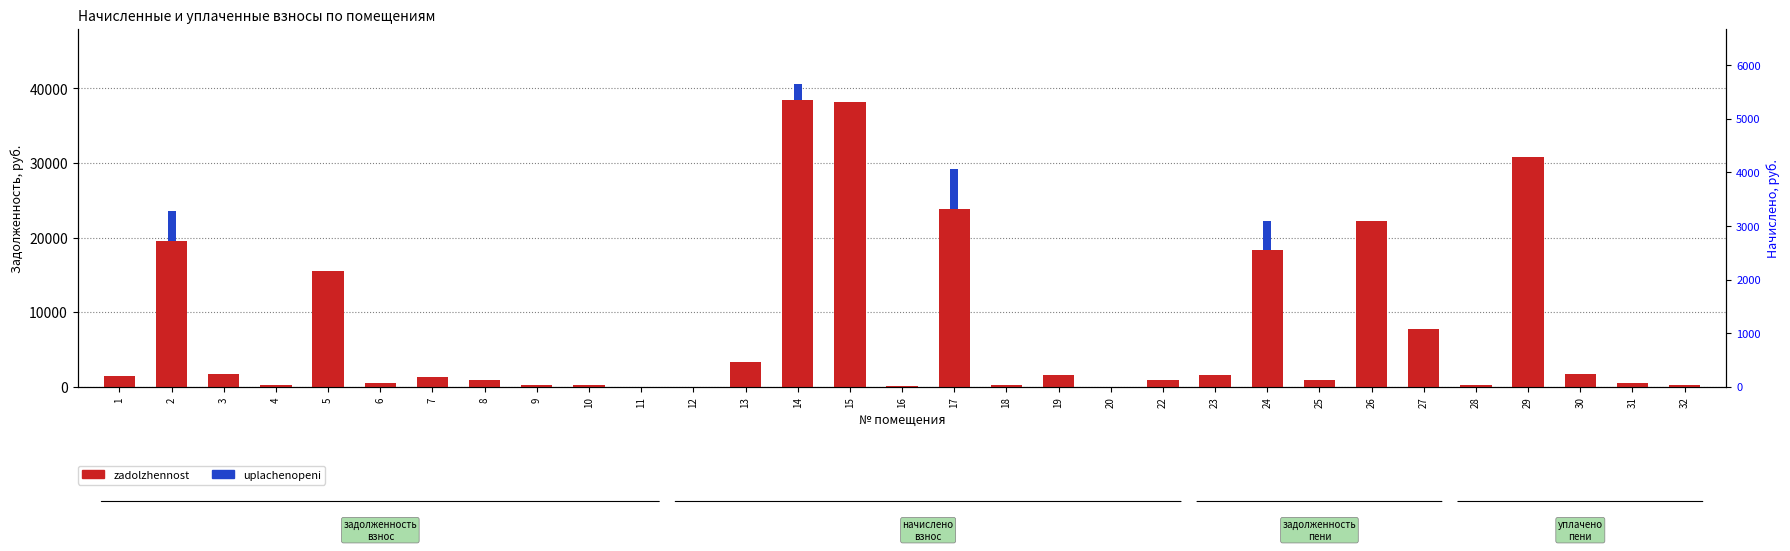

Which series has the largest range (max minus min)?

zadolzhennost